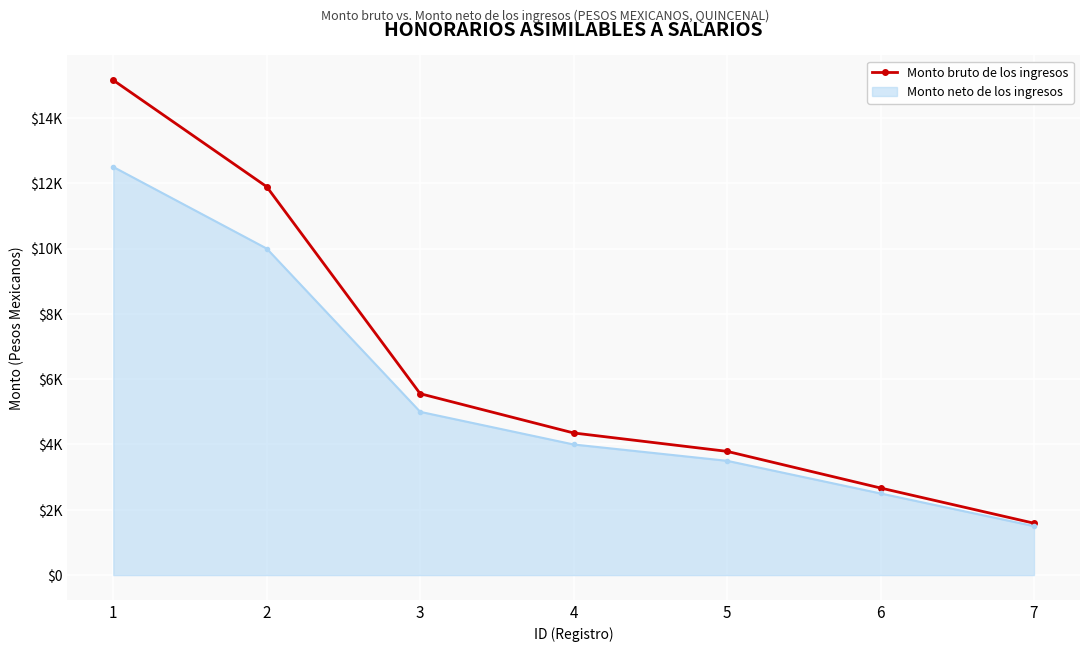

What are all the series names shown in the legend?

Monto bruto de los ingresos, Monto neto de los ingresos